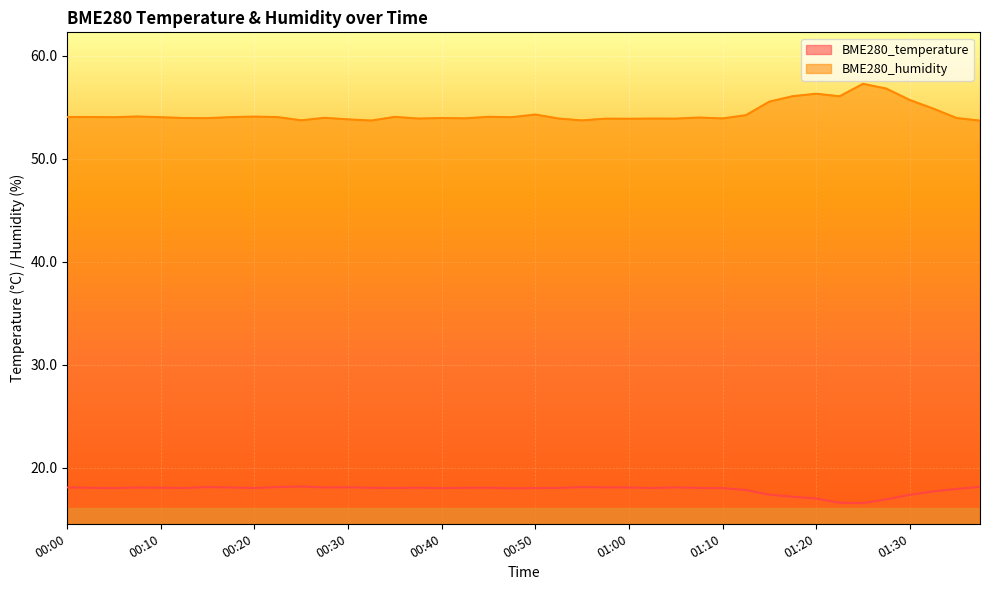

What is the maximum value for BME280_humidity?

57.3